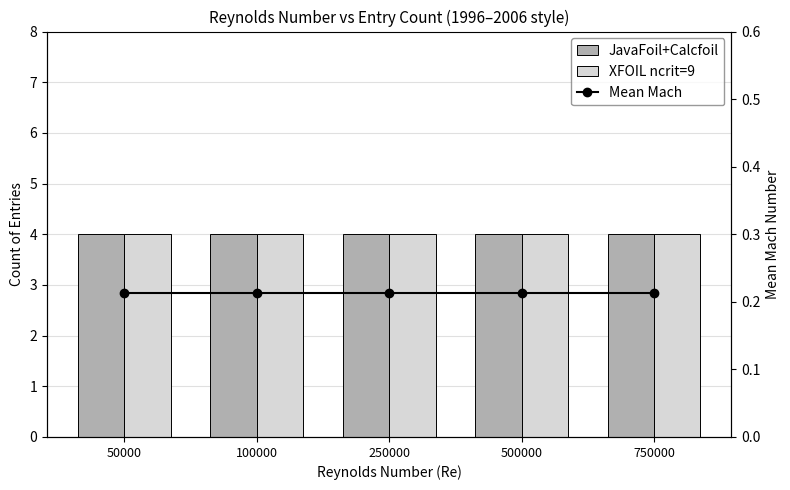

The value of JavaFoil+Calcfoil at 750000 is 4.0. True or false?

True